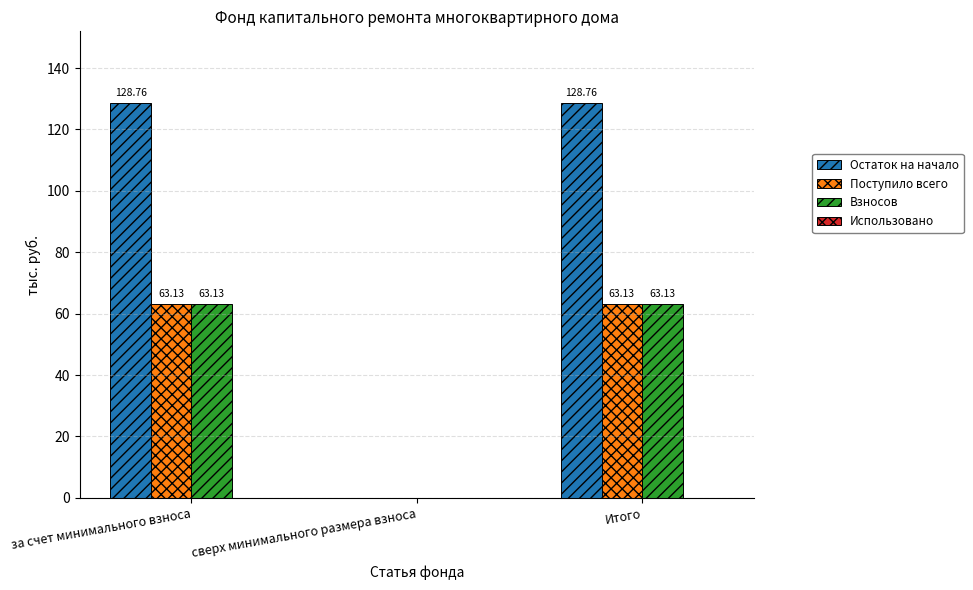

Are the bars horizontal?

No